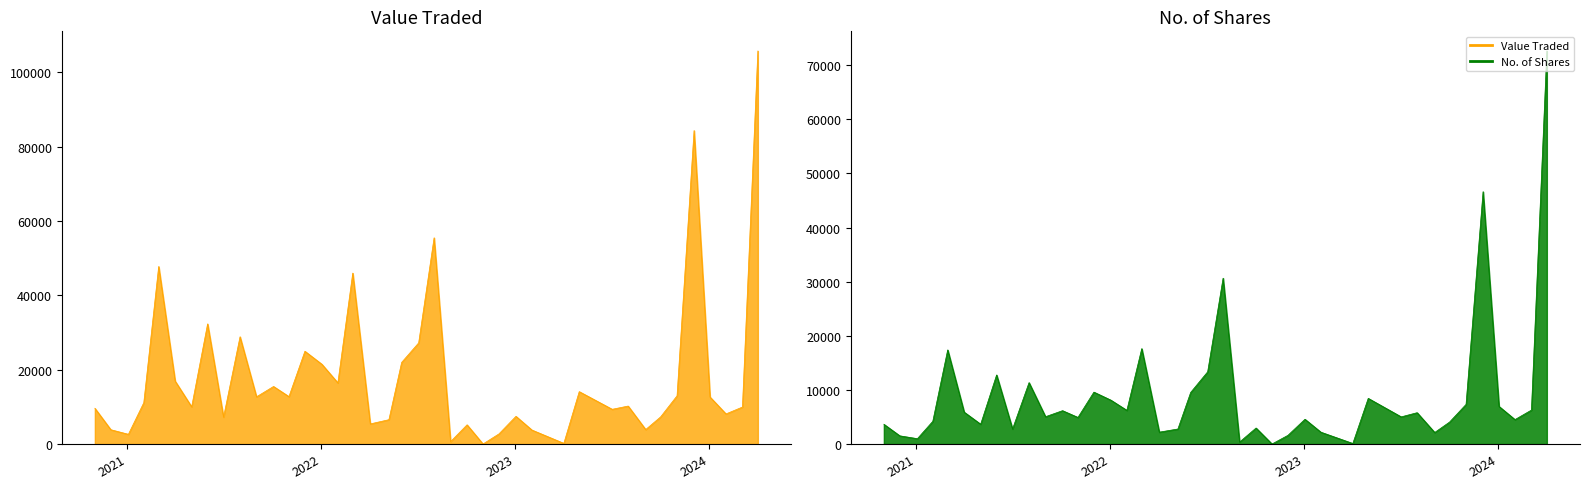

List the series in order of their peak value, lowest first.

No. of Shares, Value Traded